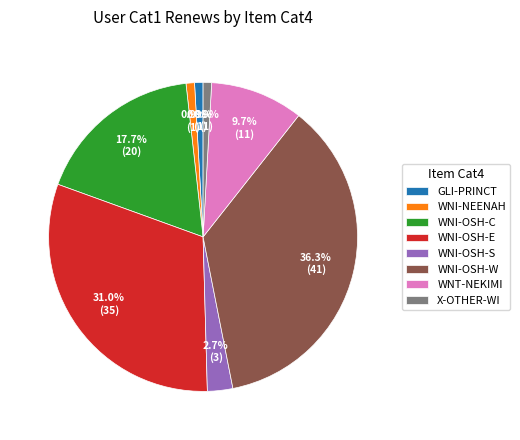

True or false: X-OTHER-WI accounts for 9% of the total.

False